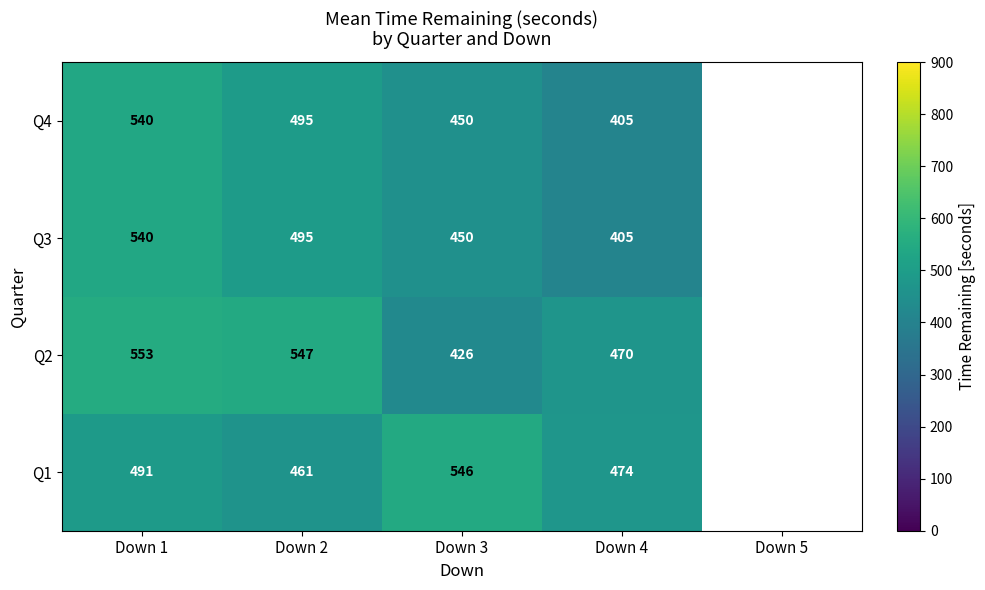

What is the spread (max minus min) of values at Down 1?

62.0